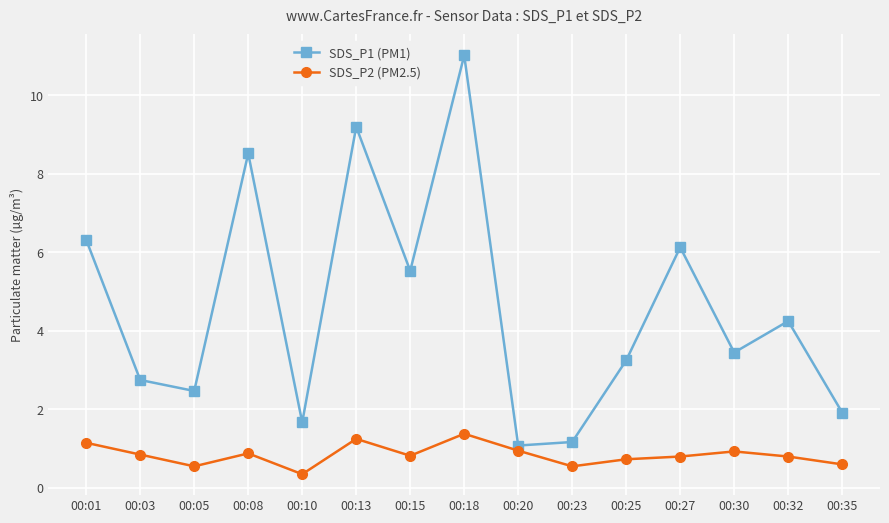

The SDS_P2 (PM2.5) series shows 0.8 at 00:03. True or false?

True